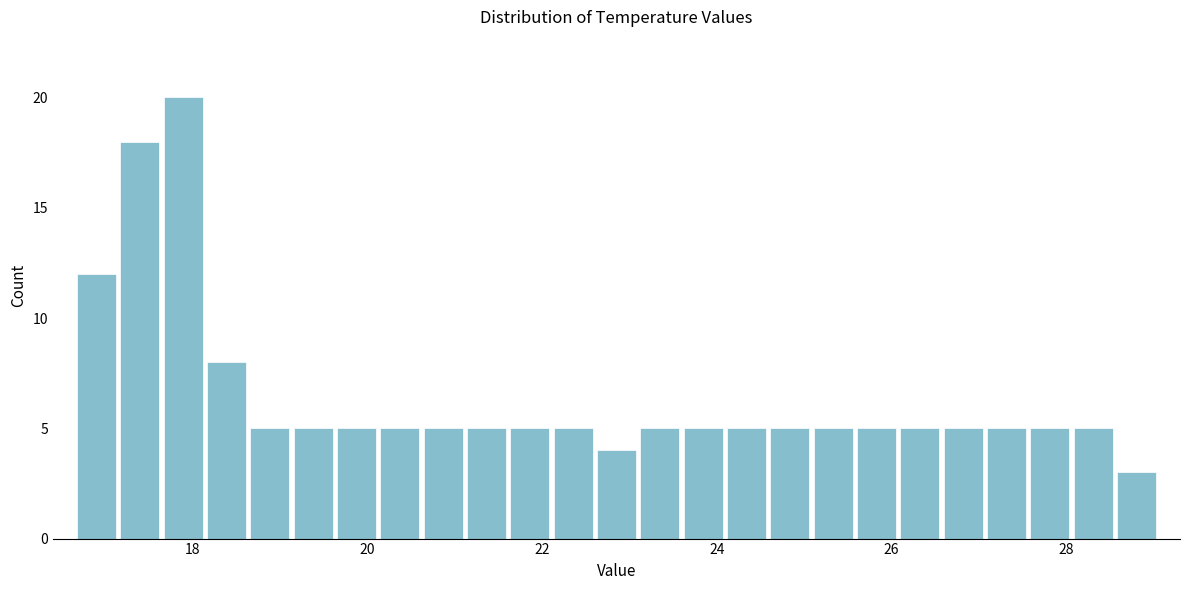

Around what value on the x-axis is the tallest bar? Give the approximate position of its centre, as read against the axis.

17.8